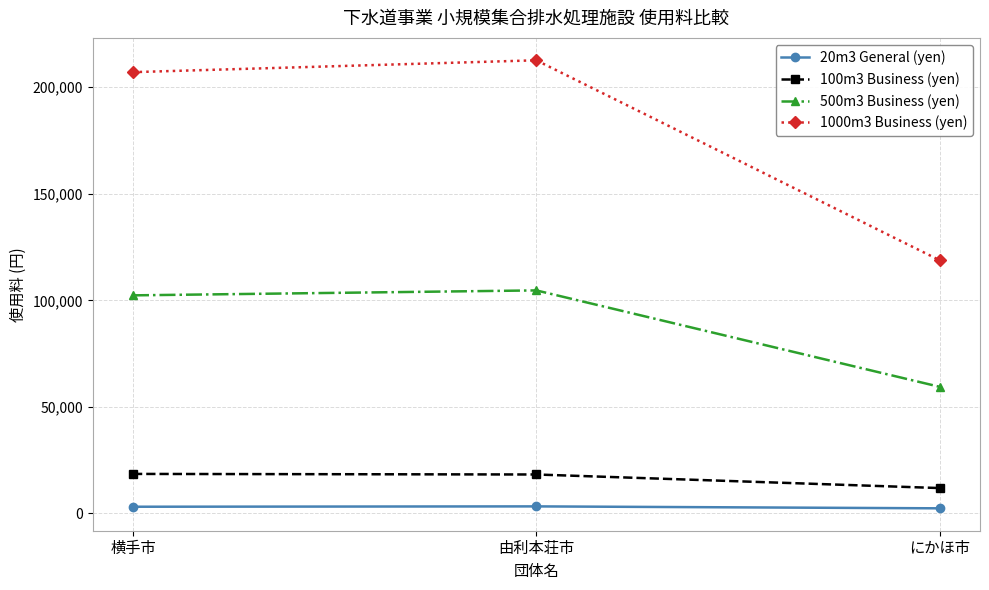

Which series has the widest spread of values?

1000m3 Business (yen)